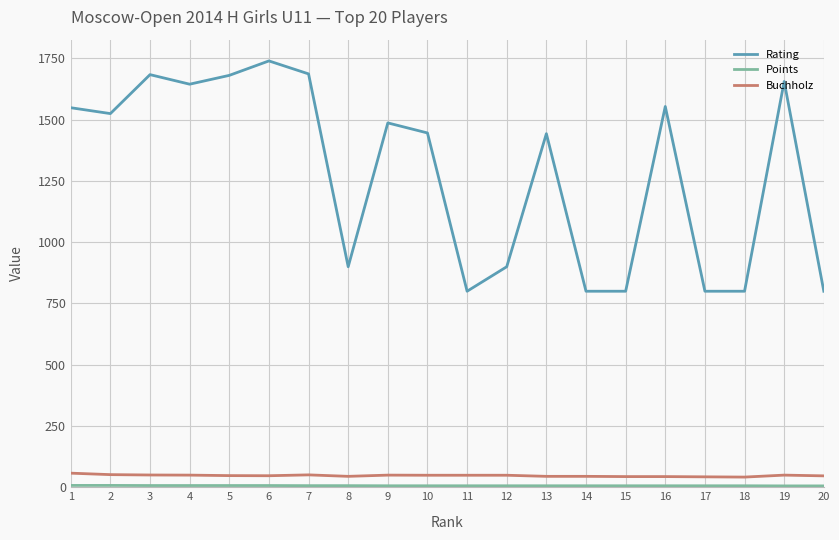

Which series has the largest total across all categories?

Rating